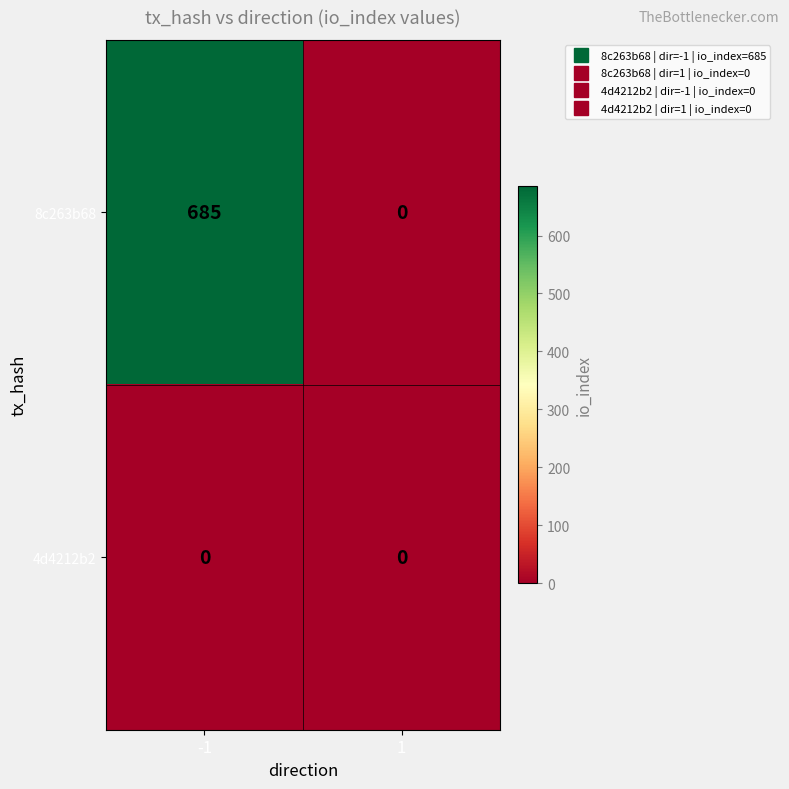

Which series has the largest total across all categories?

8c263b68